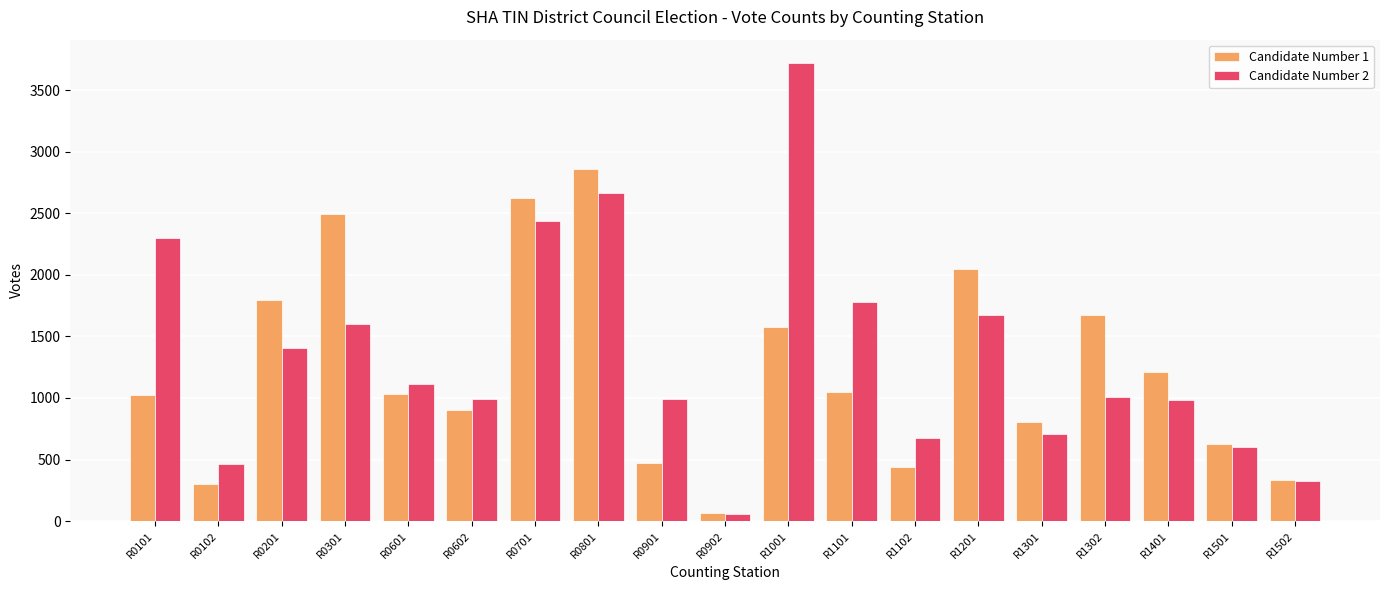

What is the minimum value for Candidate Number 1?

66